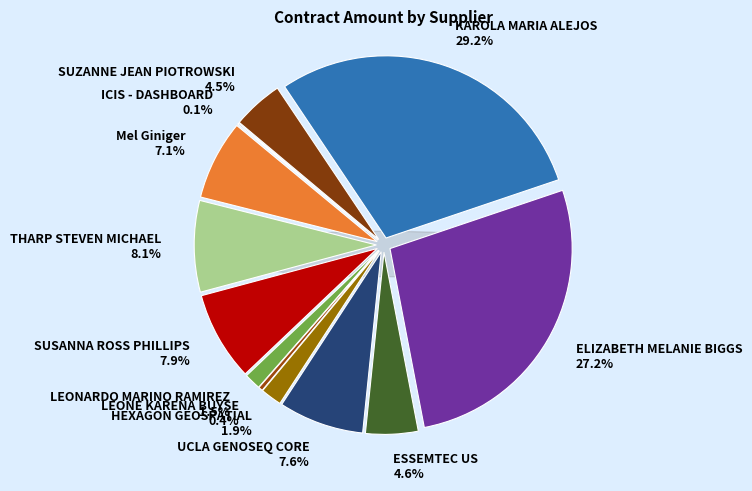

Is there any slice that represents more than half of the pie?

No